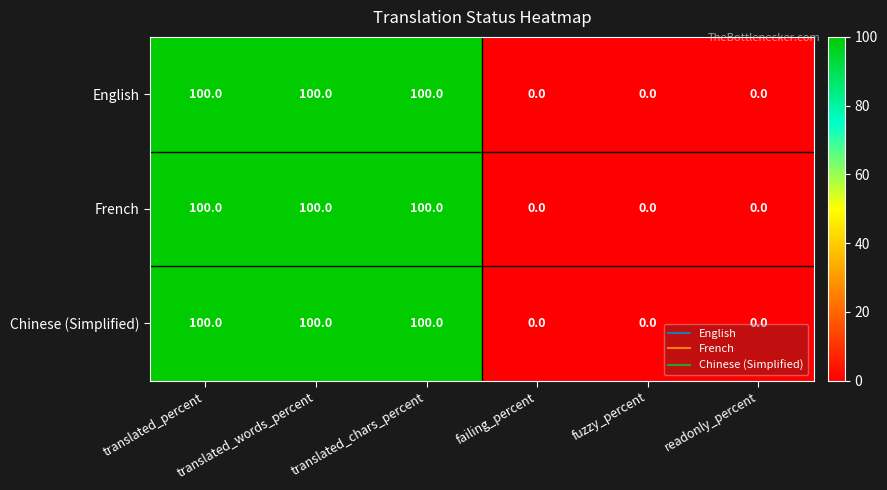

True or false: English has a value of 100 at translated_chars_percent.

True